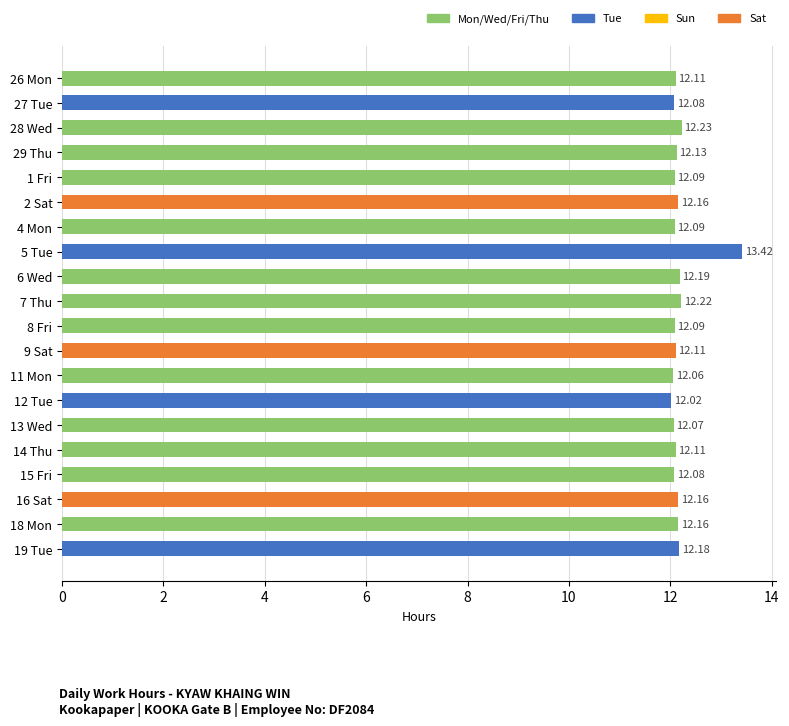

What is the change in value from 4 Mon to 19 Tue?

+0.1